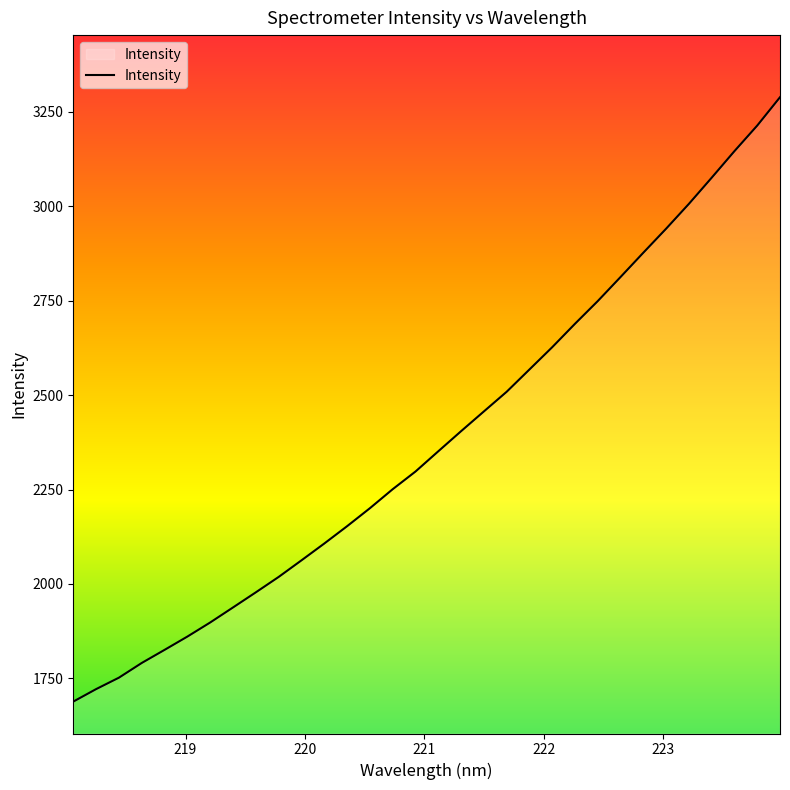

What is the smallest value displayed?

1688.5